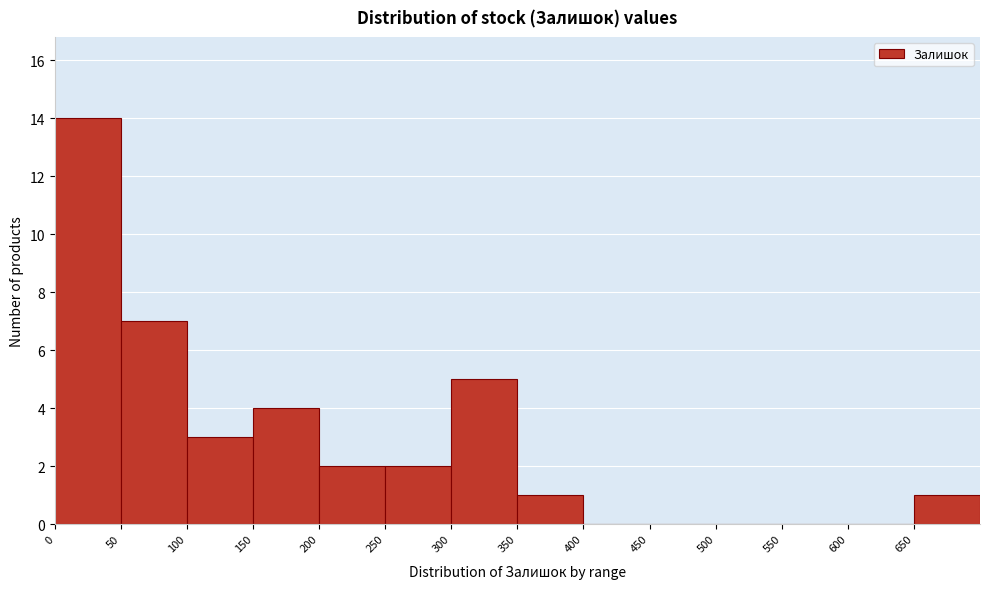

Over which range of the x-axis is the bar tallest?

0 to 50